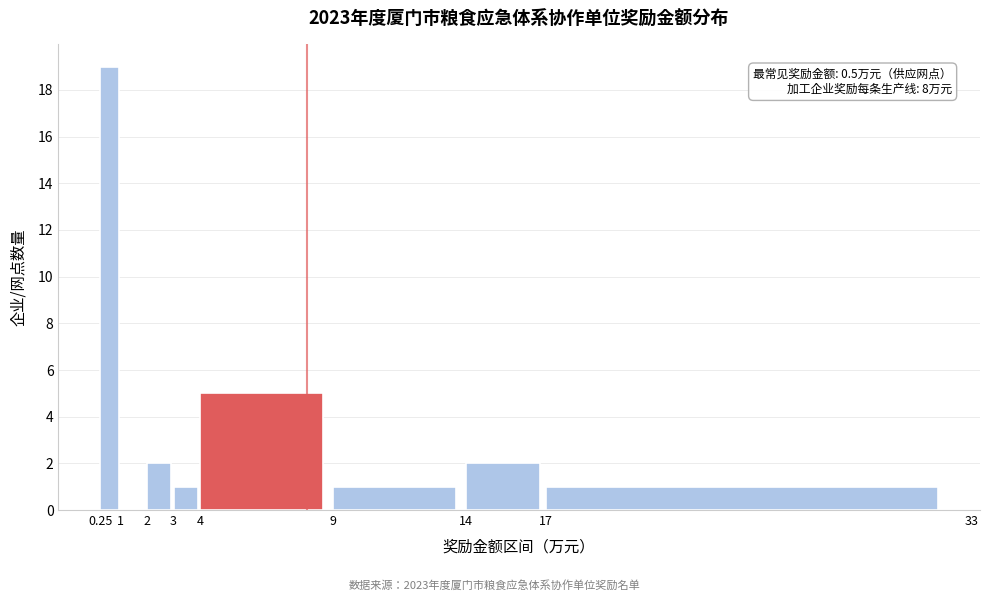

Over which range of the x-axis is the bar tallest?

0.25 to 1